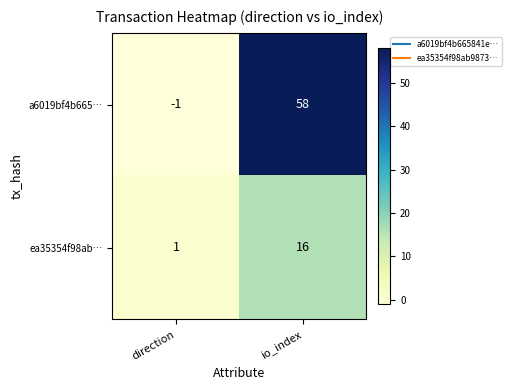

Which label corresponds to the smallest value in the chart?

direction